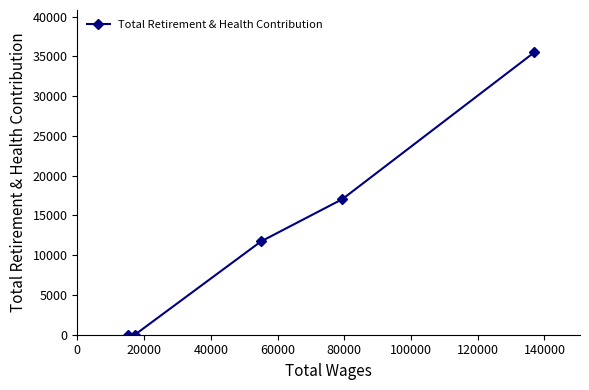

What is the maximum value shown in the chart?

35503